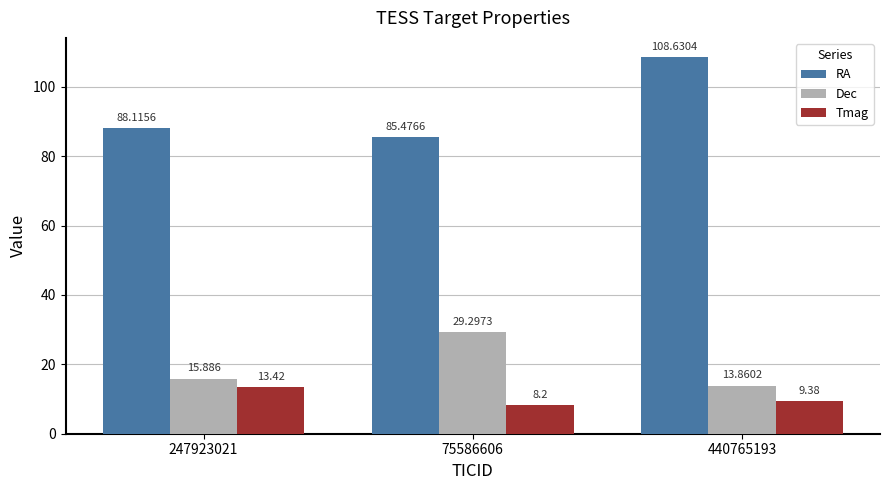

Reading left to right, what are all the values shown in this chart?

RA: 247923021=88.1	75586606=85.5	440765193=108.6
Dec: 247923021=15.9	75586606=29.3	440765193=13.9
Tmag: 247923021=13.4	75586606=8.2	440765193=9.4